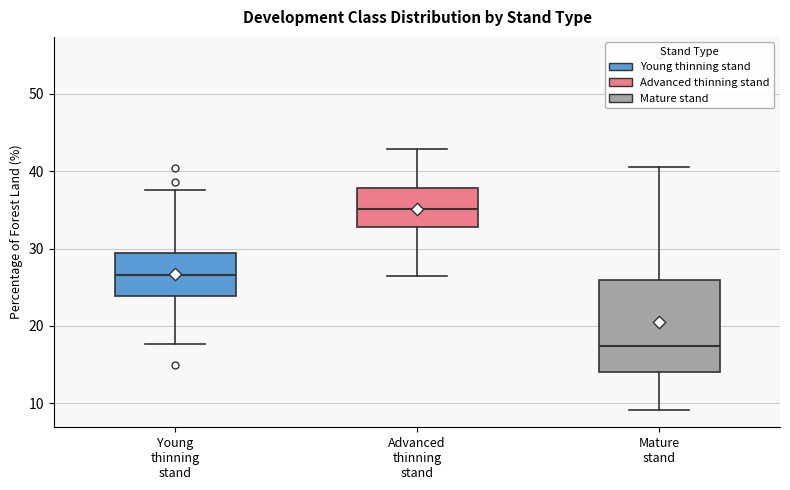

Comparing the boxes themselves (not the whiskers), which one is the tallest?

Mature stand